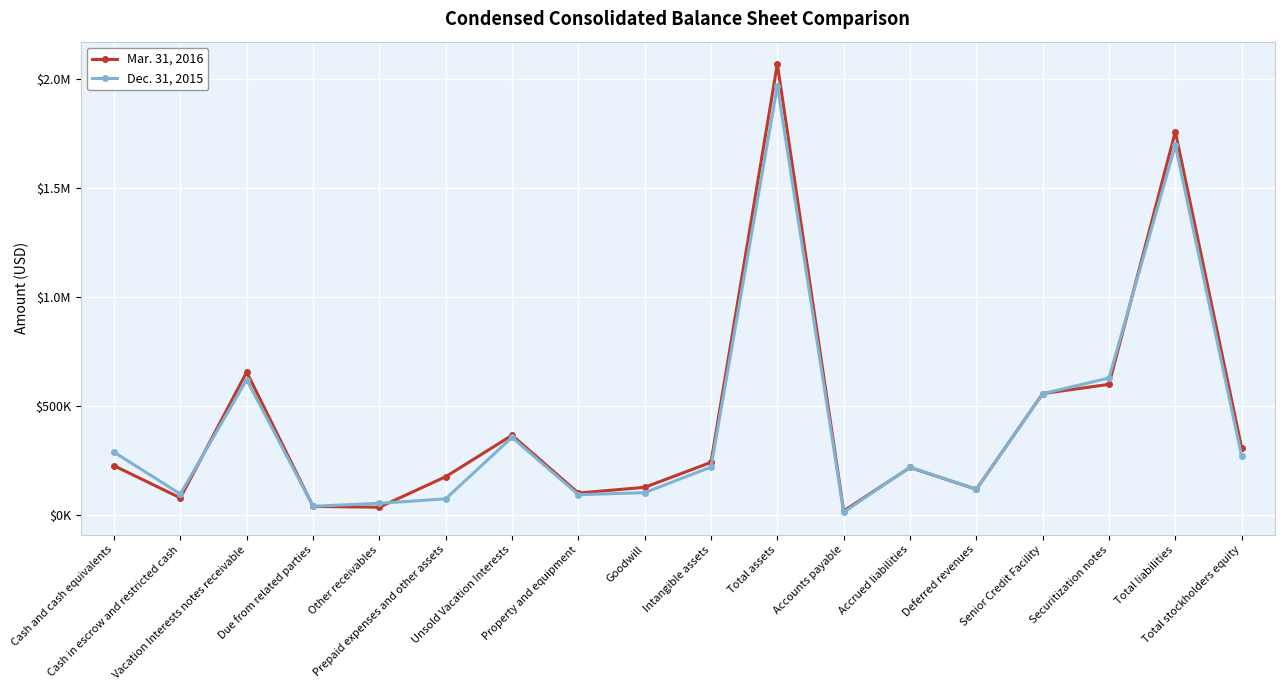

At which label does Mar. 31, 2016 first exceed 228146?

Vacation Interests notes receivable